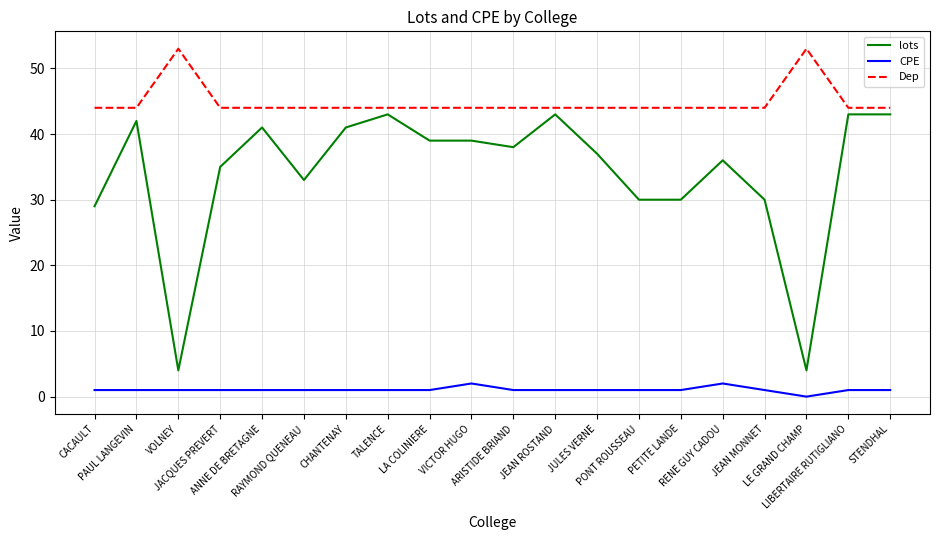

What is the total value across all series at TALENCE?

88